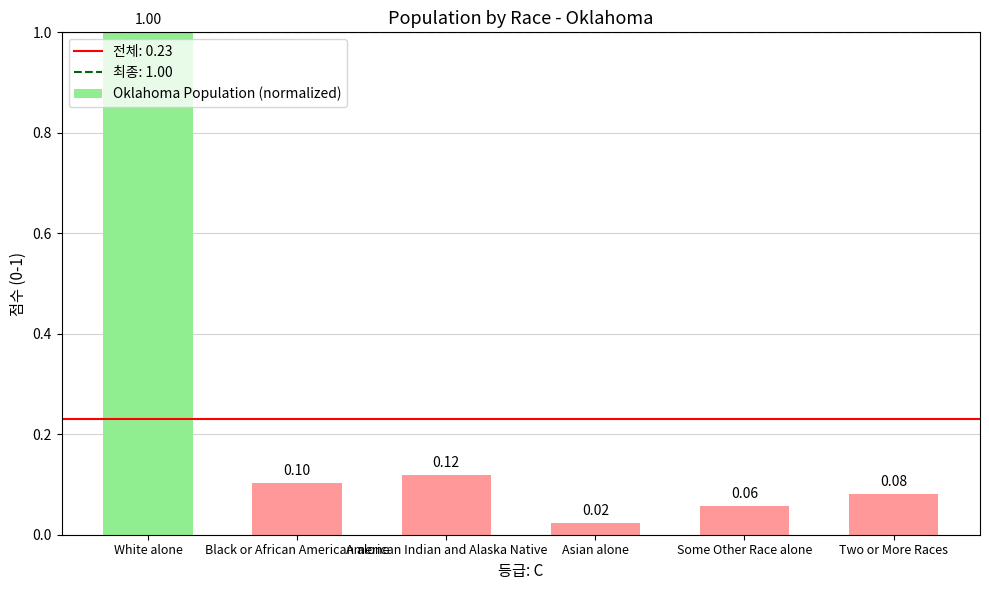

Rank the categories by value from highest to lowest.

White alone, American Indian and Alaska Native, Black or African American alone, Two or More Races, Some Other Race alone, Asian alone